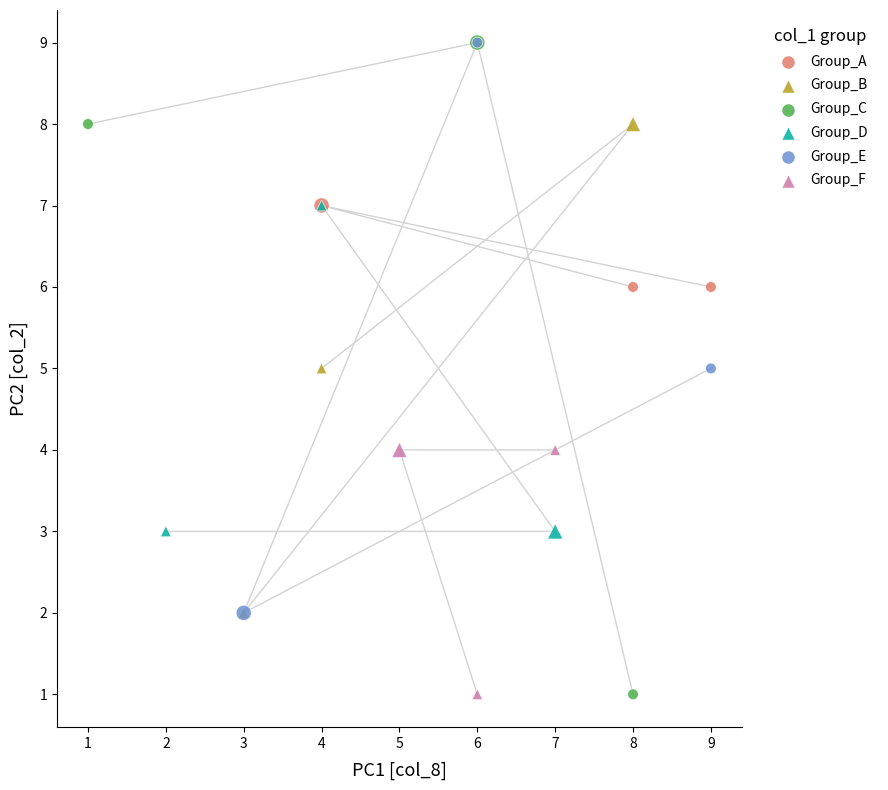

Which series has the widest spread of Y values?

Group_C